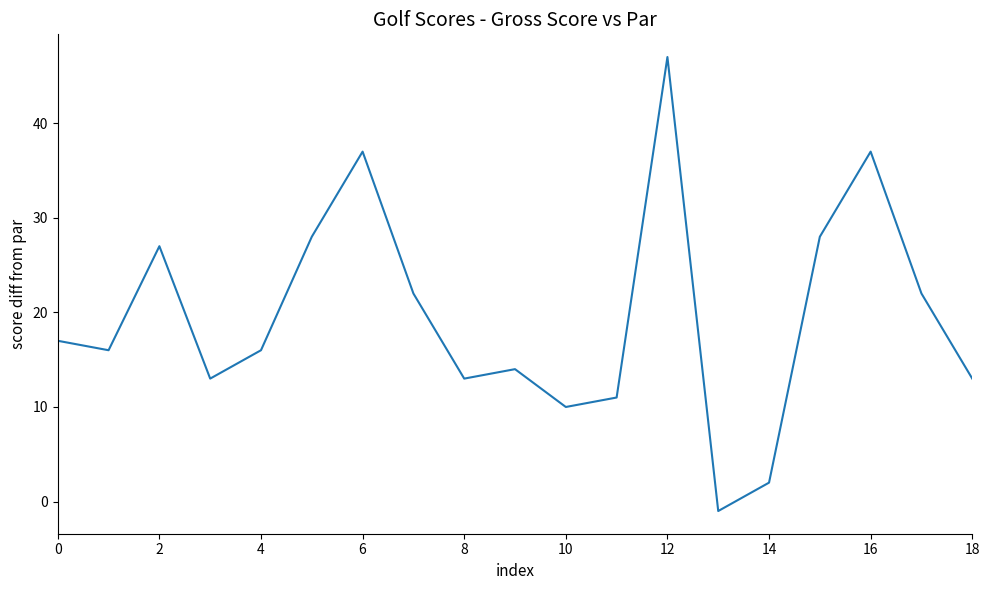

What is the difference between the second highest and second lowest values?

35